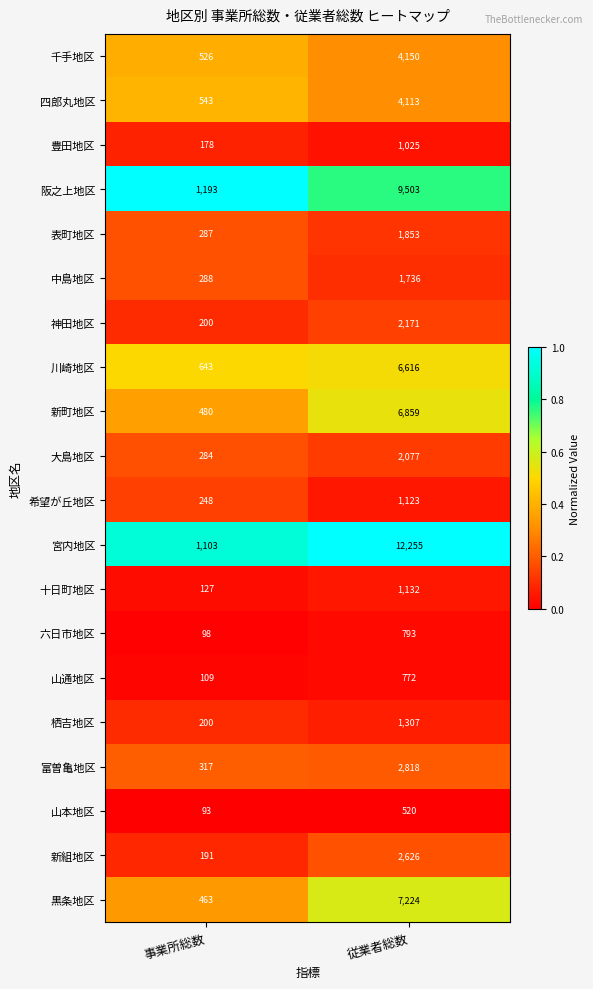

What is the average value of the 神田地区 series?

1186